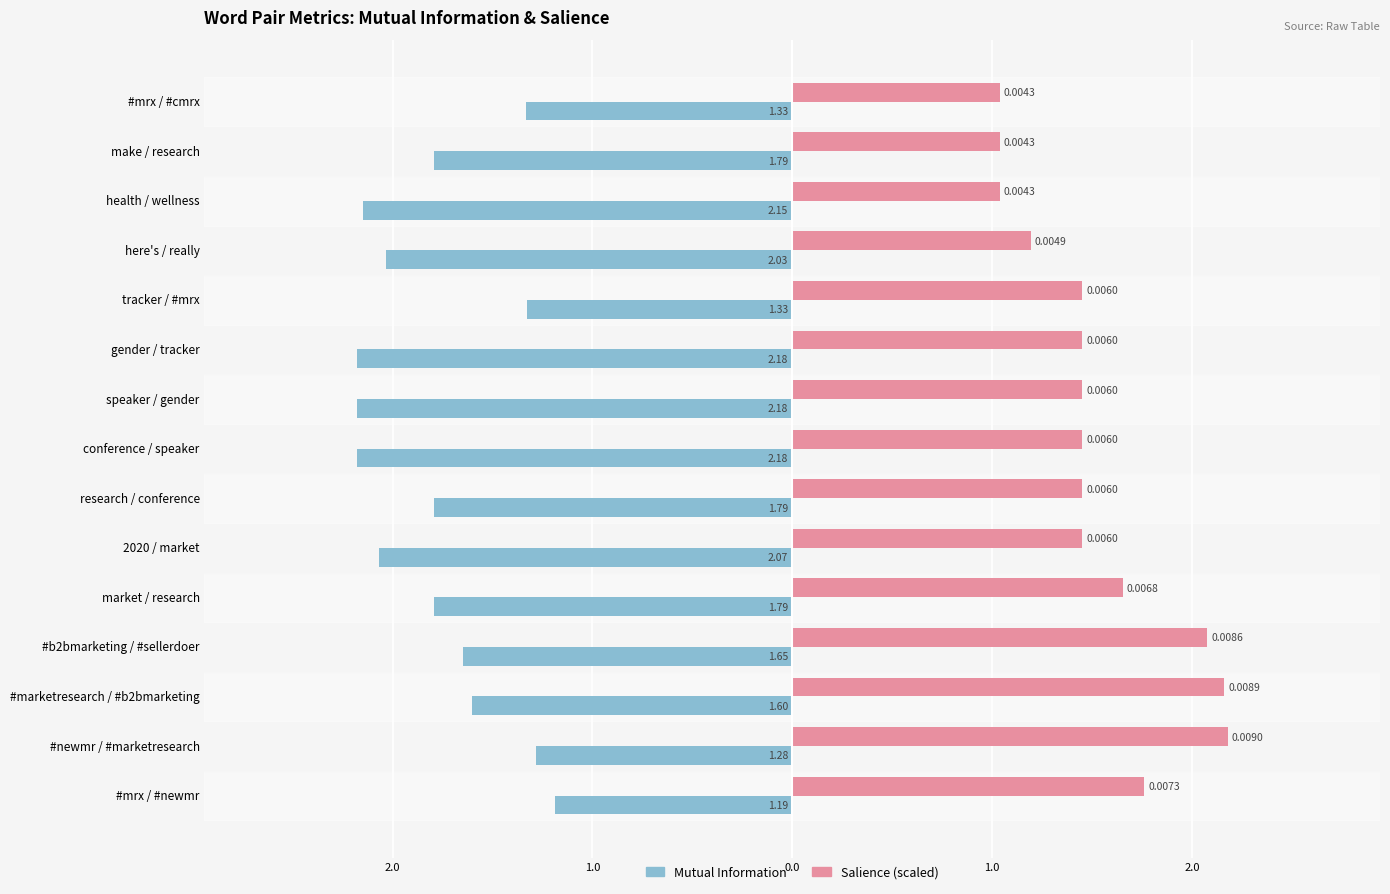

Reading left to right, transcribe all the data shown in this chart.

Mutual Information: -1.2	-1.3	-1.6	-1.6	-1.8	-2.1	-1.8	-2.2	-2.2	-2.2	-1.3	-2.0	-2.1	-1.8	-1.3
Salience (scaled): 1.8	2.2	2.2	2.1	1.7	1.5	1.5	1.5	1.5	1.5	1.5	1.2	1.0	1.0	1.0